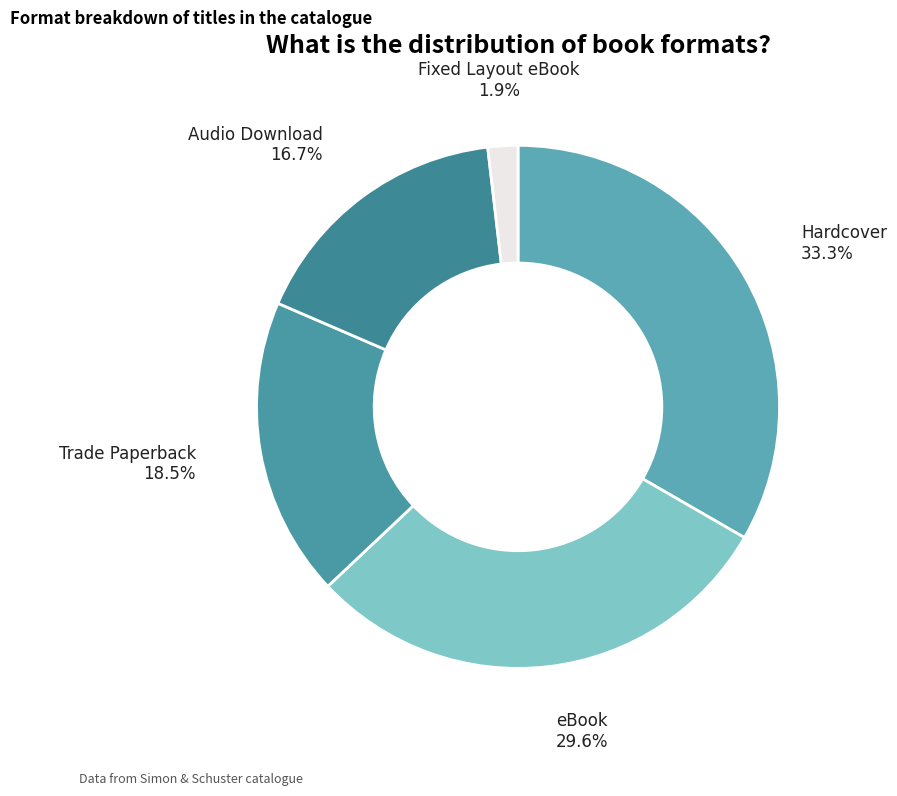

Is there a majority slice in this chart?

No